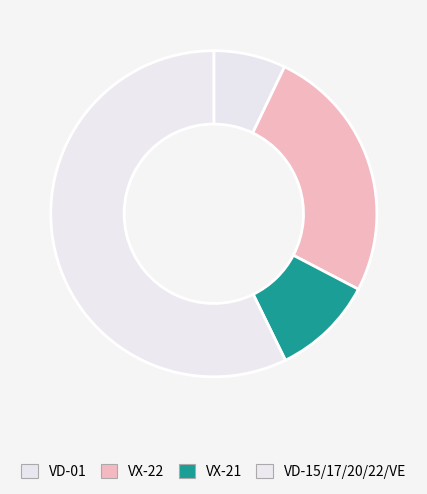

Count the number of slices in the pie.

4